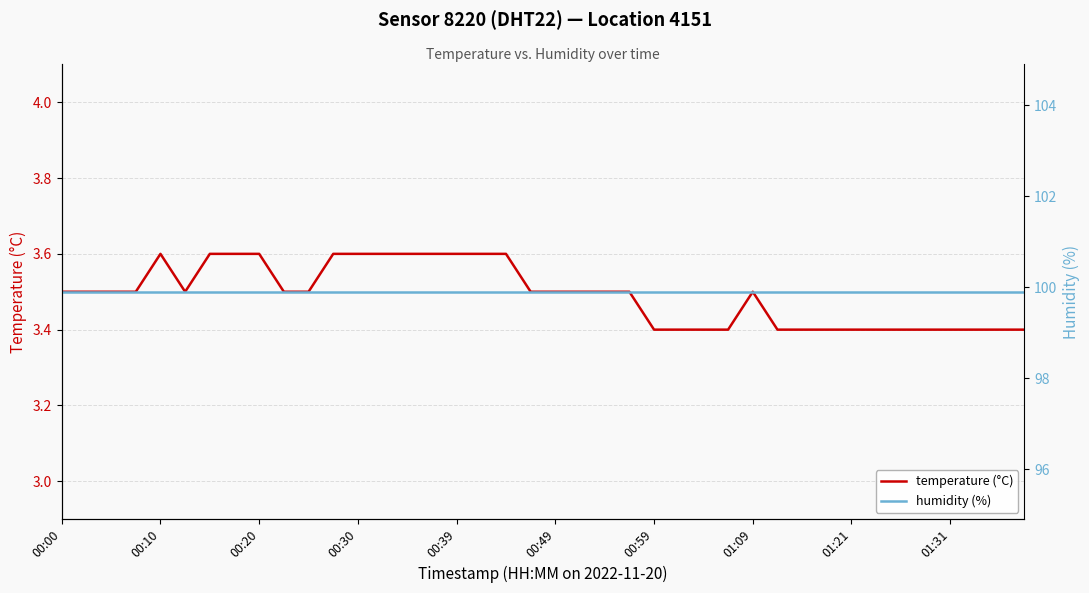

At 27, list the series in order from smallest to largest.

temperature (°C), humidity (%)